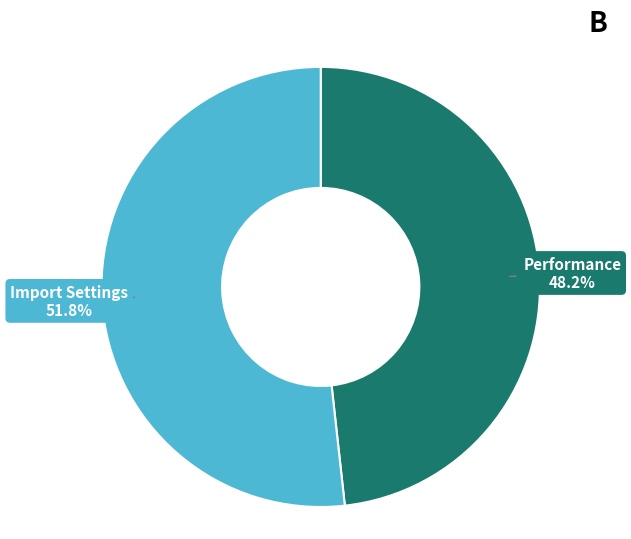

How many segments does this pie chart have?

2